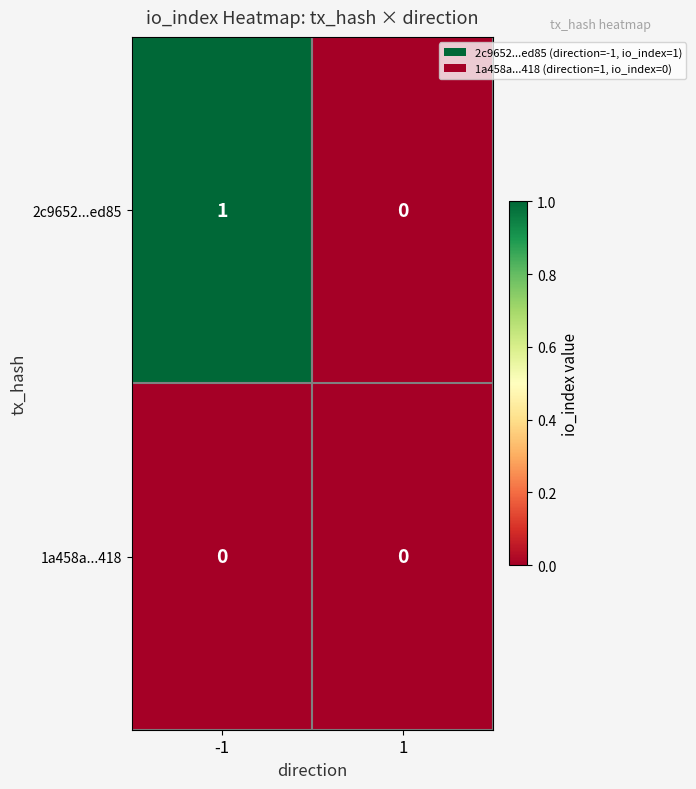

Which series has the widest spread of values?

2c9652...ed85